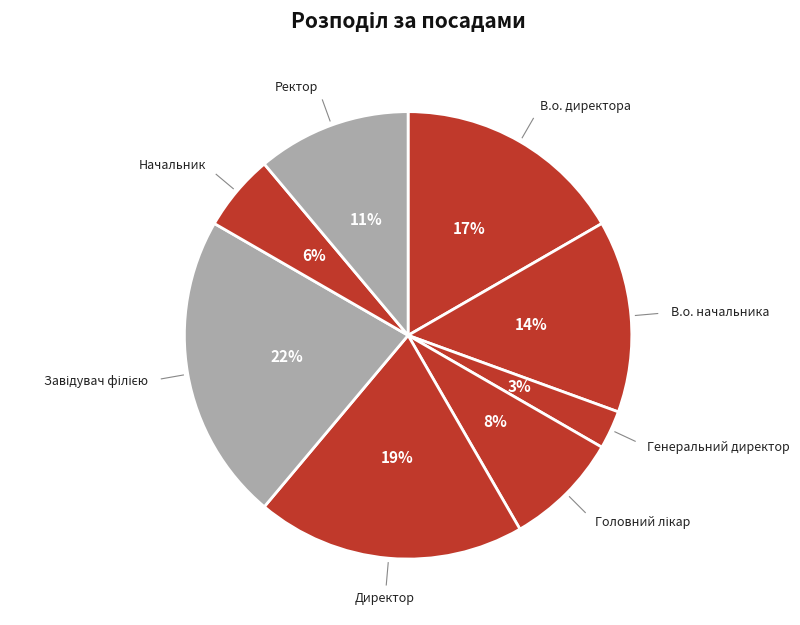

How many slices are in this pie chart?

8